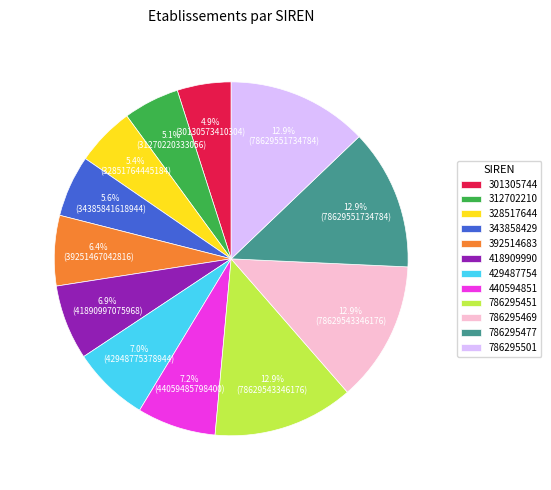

Is 786295477 the majority of the pie?

No